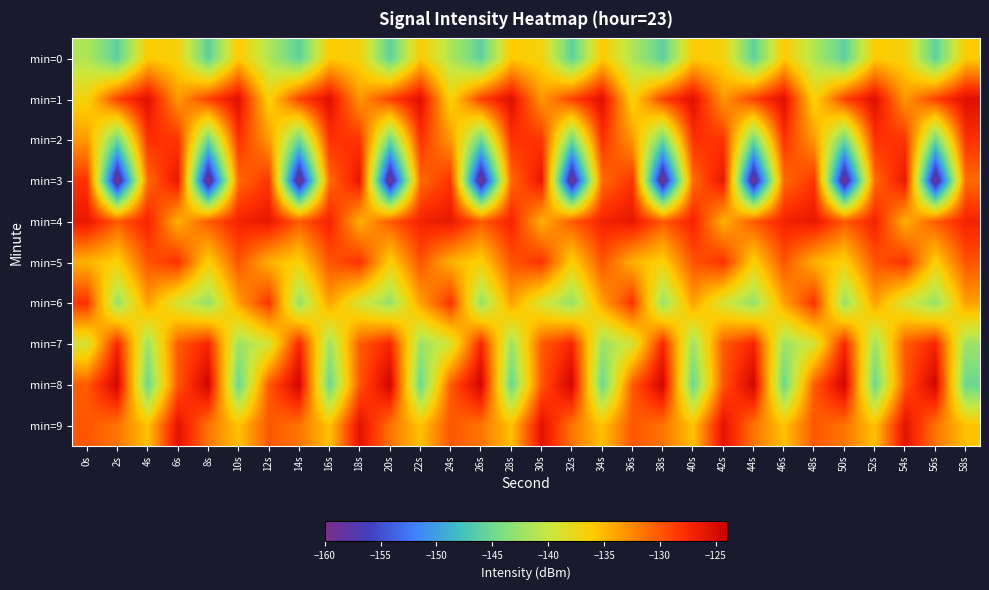

Reading left to right, what are all the values shown in this chart?

min=0: 0s=-141.3	2s=-146.1	4s=-136.0	6s=-136.8	8s=-146.1	10s=-136.0	12s=-141.3	14s=-146.1	16s=-136.0	18s=-136.8	20s=-146.1	22s=-136.0	24s=-141.3	26s=-146.1	28s=-136.0	30s=-136.8	32s=-146.1	34s=-136.0	36s=-141.3	38s=-146.1	40s=-136.0	42s=-136.8	44s=-146.1	46s=-136.0	48s=-141.3	50s=-146.1	52s=-136.0	54s=-136.8	56s=-146.1	58s=-136.0
min=1: 0s=-136.8	2s=-128.9	4s=-125.4	6s=-133.3	8s=-128.9	10s=-125.4	12s=-136.8	14s=-128.9	16s=-125.4	18s=-133.3	20s=-128.9	22s=-125.4	24s=-136.8	26s=-128.9	28s=-125.4	30s=-133.3	32s=-128.9	34s=-125.4	36s=-136.8	38s=-128.9	40s=-125.4	42s=-133.3	44s=-128.9	46s=-125.4	48s=-136.8	50s=-128.9	52s=-125.4	54s=-133.3	56s=-128.9	58s=-125.4
min=2: 0s=-133.3	2s=-145.2	4s=-128.1	6s=-128.2	8s=-145.2	10s=-128.1	12s=-133.3	14s=-145.2	16s=-128.1	18s=-128.2	20s=-145.2	22s=-128.1	24s=-133.3	26s=-145.2	28s=-128.1	30s=-128.2	32s=-145.2	34s=-128.1	36s=-133.3	38s=-145.2	40s=-128.1	42s=-128.2	44s=-145.2	46s=-128.1	48s=-133.3	50s=-145.2	52s=-128.1	54s=-128.2	56s=-145.2	58s=-128.1
min=3: 0s=-128.2	2s=-160.2	4s=-131.0	6s=-126.1	8s=-160.2	10s=-131.0	12s=-128.2	14s=-160.2	16s=-131.0	18s=-126.1	20s=-160.2	22s=-131.0	24s=-128.2	26s=-160.2	28s=-131.0	30s=-126.1	32s=-160.2	34s=-131.0	36s=-128.2	38s=-160.2	40s=-131.0	42s=-126.1	44s=-160.2	46s=-131.0	48s=-128.2	50s=-160.2	52s=-131.0	54s=-126.1	56s=-160.2	58s=-131.0
min=4: 0s=-126.1	2s=-130.2	4s=-127.0	6s=-134.6	8s=-130.2	10s=-127.0	12s=-126.1	14s=-130.2	16s=-127.0	18s=-134.6	20s=-130.2	22s=-127.0	24s=-126.1	26s=-130.2	28s=-127.0	30s=-134.6	32s=-130.2	34s=-127.0	36s=-126.1	38s=-130.2	40s=-127.0	42s=-134.6	44s=-130.2	46s=-127.0	48s=-126.1	50s=-130.2	52s=-127.0	54s=-134.6	56s=-130.2	58s=-127.0
min=5: 0s=-134.6	2s=-136.6	4s=-129.8	6s=-128.0	8s=-136.6	10s=-129.8	12s=-134.6	14s=-136.6	16s=-129.8	18s=-128.0	20s=-136.6	22s=-129.8	24s=-134.6	26s=-136.6	28s=-129.8	30s=-128.0	32s=-136.6	34s=-129.8	36s=-134.6	38s=-136.6	40s=-129.8	42s=-128.0	44s=-136.6	46s=-129.8	48s=-134.6	50s=-136.6	52s=-129.8	54s=-128.0	56s=-136.6	58s=-129.8
min=6: 0s=-128.0	2s=-142.8	4s=-133.8	6s=-139.2	8s=-142.8	10s=-133.8	12s=-128.0	14s=-142.8	16s=-133.8	18s=-139.2	20s=-142.8	22s=-133.8	24s=-128.0	26s=-142.8	28s=-133.8	30s=-139.2	32s=-142.8	34s=-133.8	36s=-128.0	38s=-142.8	40s=-133.8	42s=-139.2	44s=-142.8	46s=-133.8	48s=-128.0	50s=-142.8	52s=-133.8	54s=-139.2	56s=-142.8	58s=-133.8
min=7: 0s=-139.2	2s=-127.3	4s=-142.4	6s=-130.2	8s=-127.3	10s=-142.4	12s=-139.2	14s=-127.3	16s=-142.4	18s=-130.2	20s=-127.3	22s=-142.4	24s=-139.2	26s=-127.3	28s=-142.4	30s=-130.2	32s=-127.3	34s=-142.4	36s=-139.2	38s=-127.3	40s=-142.4	42s=-130.2	44s=-127.3	46s=-142.4	48s=-139.2	50s=-127.3	52s=-142.4	54s=-130.2	56s=-127.3	58s=-142.4
min=8: 0s=-130.2	2s=-124.5	4s=-145.3	6s=-130.0	8s=-124.5	10s=-145.3	12s=-130.2	14s=-124.5	16s=-145.3	18s=-130.0	20s=-124.5	22s=-145.3	24s=-130.2	26s=-124.5	28s=-145.3	30s=-130.0	32s=-124.5	34s=-145.3	36s=-130.2	38s=-124.5	40s=-145.3	42s=-130.0	44s=-124.5	46s=-145.3	48s=-130.2	50s=-124.5	52s=-145.3	54s=-130.0	56s=-124.5	58s=-145.3
min=9: 0s=-130.0	2s=-131.5	4s=-135.5	6s=-125.7	8s=-131.5	10s=-135.5	12s=-130.0	14s=-131.5	16s=-135.5	18s=-125.7	20s=-131.5	22s=-135.5	24s=-130.0	26s=-131.5	28s=-135.5	30s=-125.7	32s=-131.5	34s=-135.5	36s=-130.0	38s=-131.5	40s=-135.5	42s=-125.7	44s=-131.5	46s=-135.5	48s=-130.0	50s=-131.5	52s=-135.5	54s=-125.7	56s=-131.5	58s=-135.5